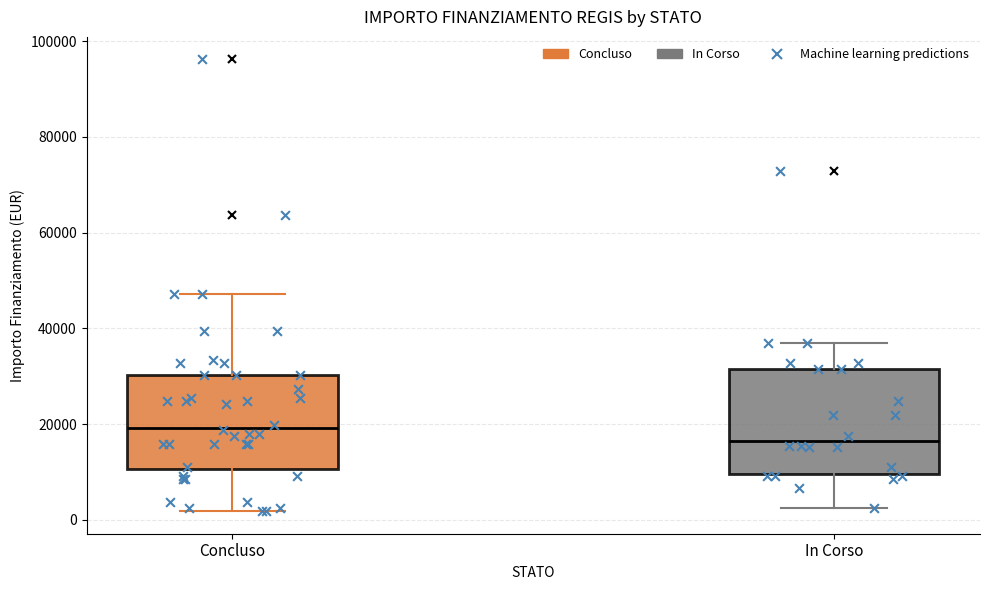

Which box is the tallest, from its lower edge to its upper edge?

In Corso